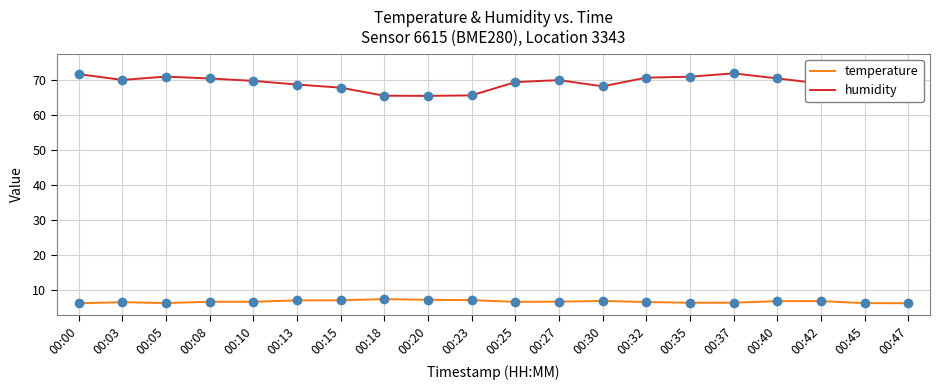

Count the number of categories in the chart.

20